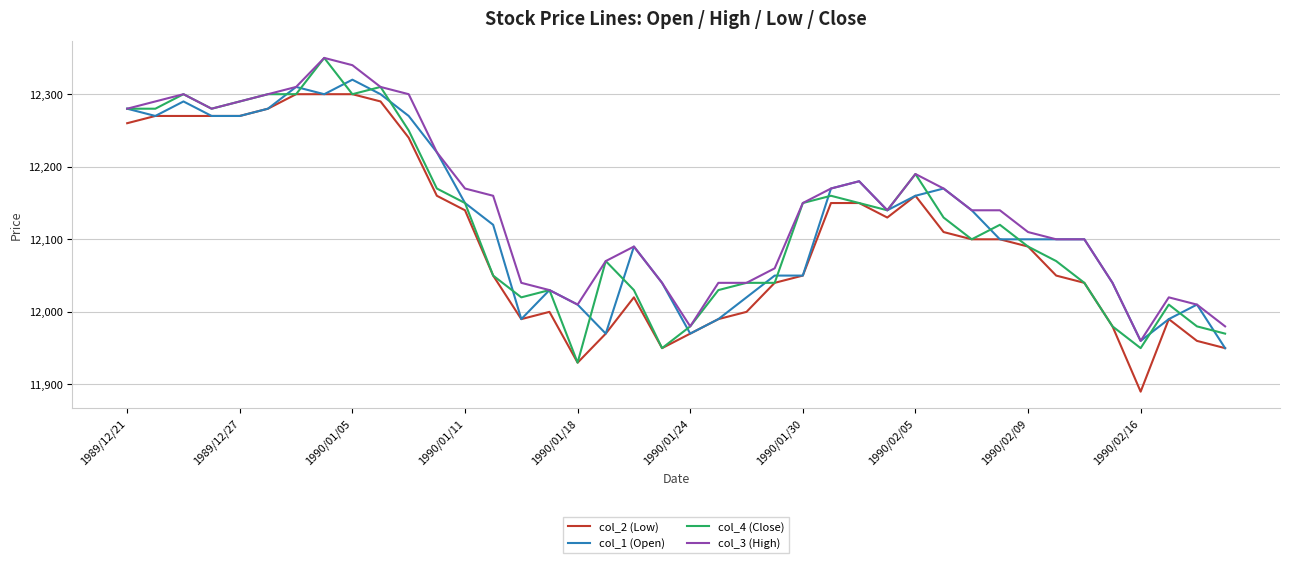

What is the minimum value for col_3 (High)?

11960